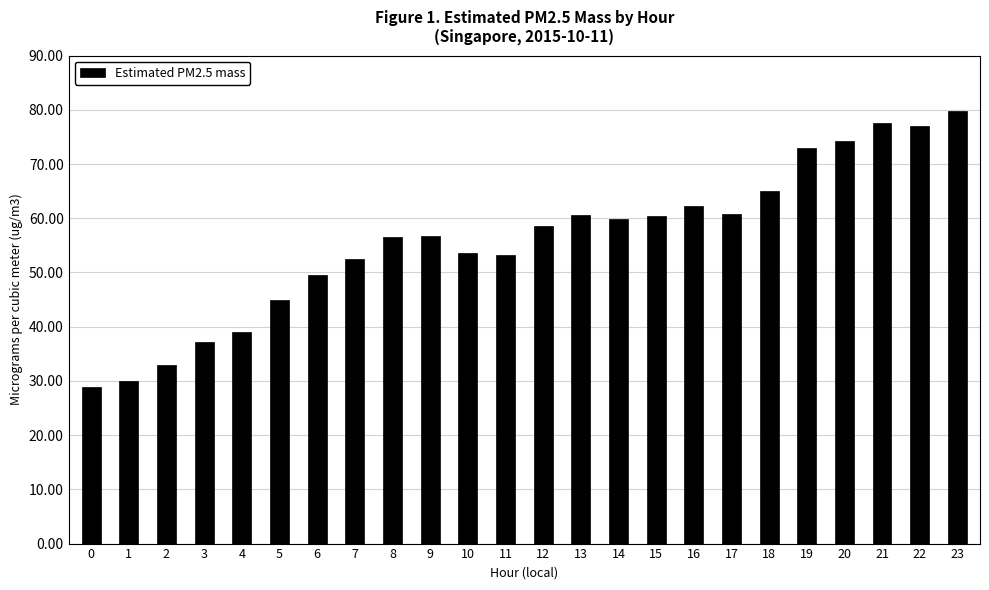

What is the maximum value shown in the chart?

79.7